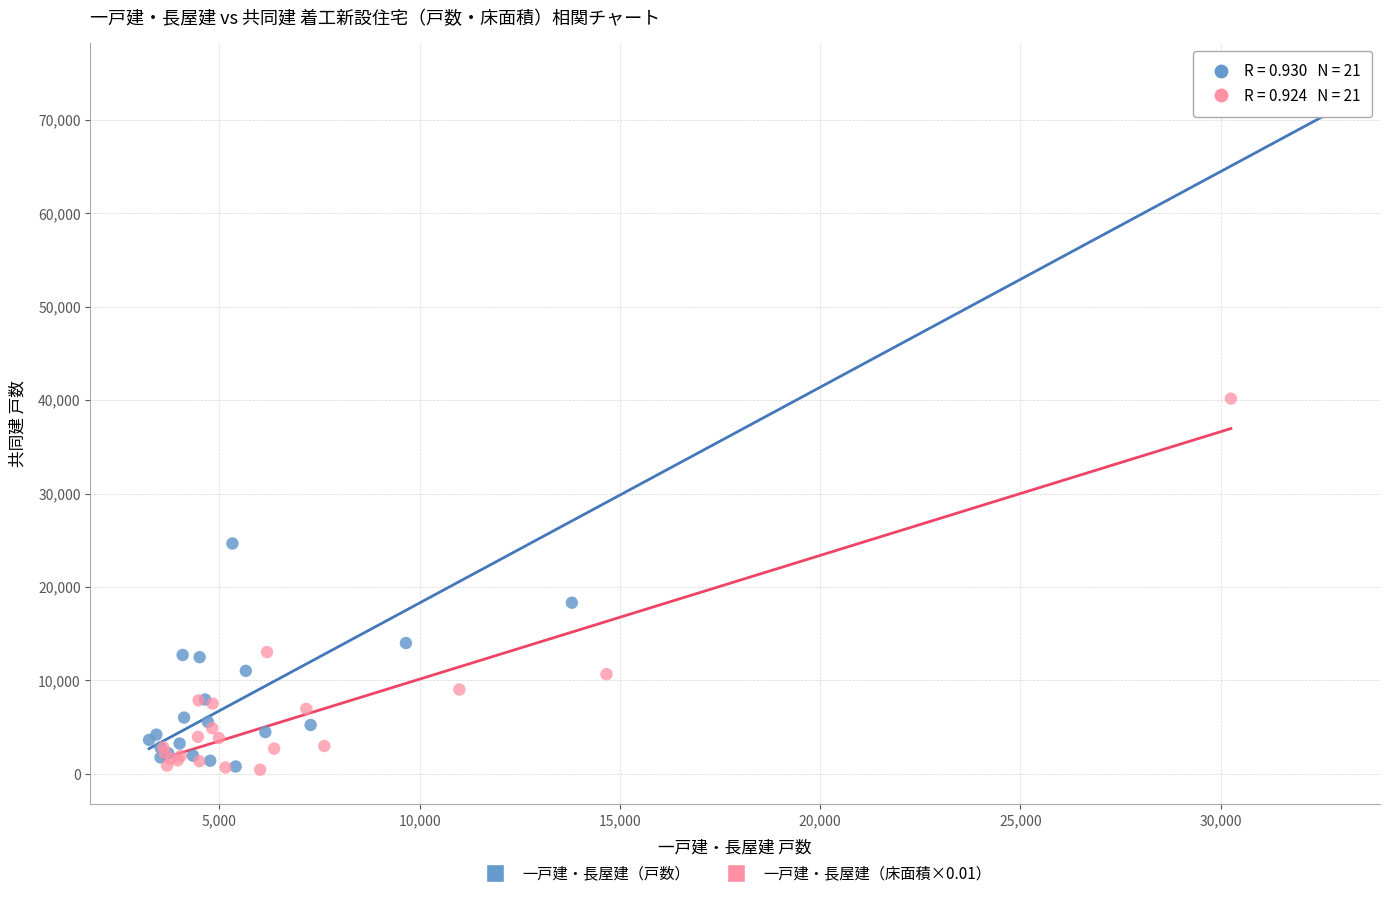

Which series has the widest spread of Y values?

一戸建・長屋建（戸数）